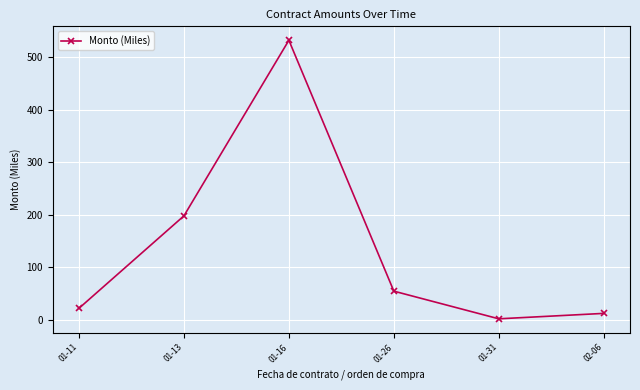

The value at 01-31 is 2.2. True or false?

True